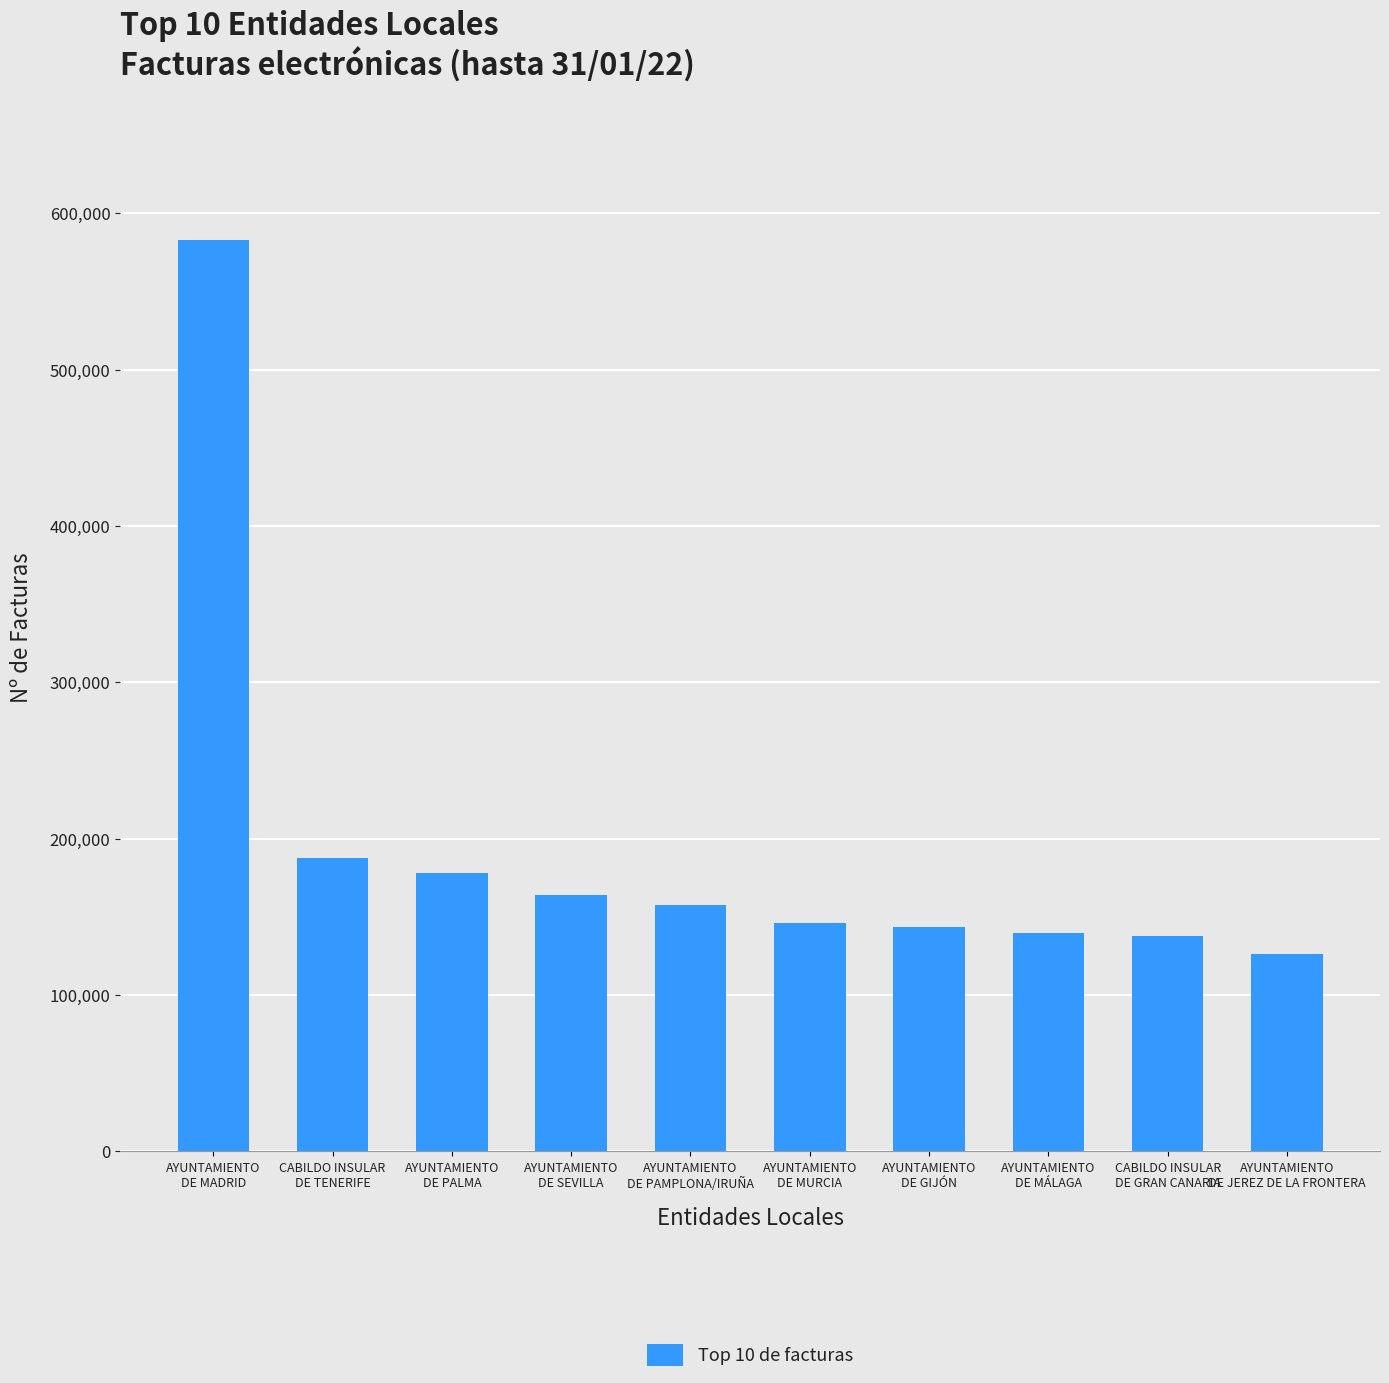

At which label does the data first exceed 157414?

AYUNTAMIENTO
DE MADRID